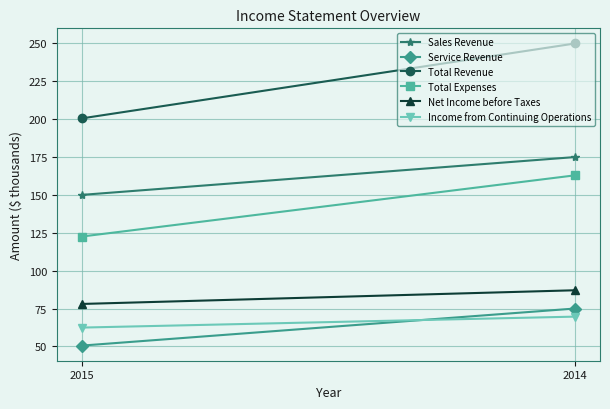

What is the total value across all series at 2015?

663.9